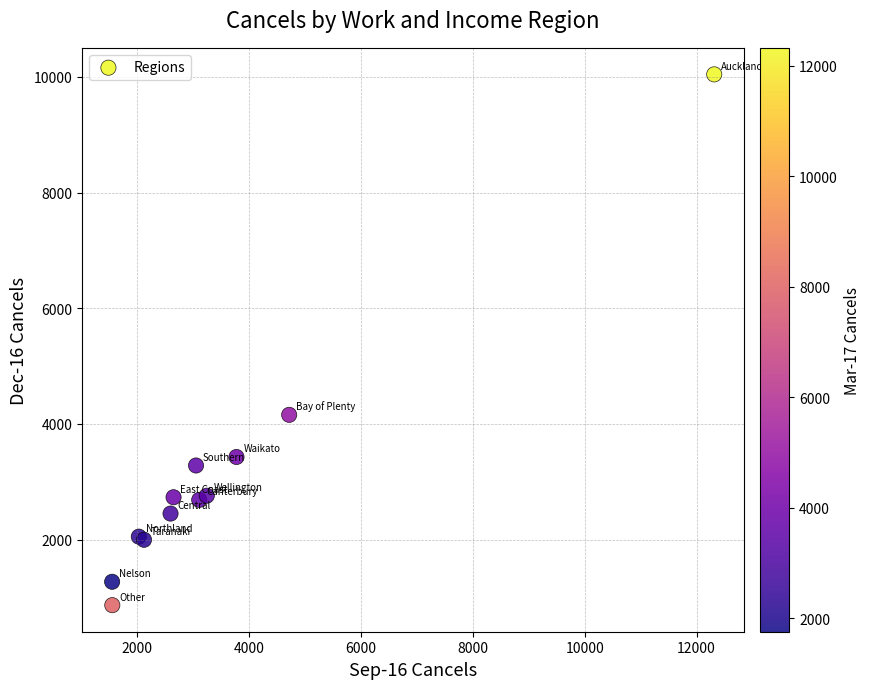

What Y value in the scatter plot is closest to 5455?

4158